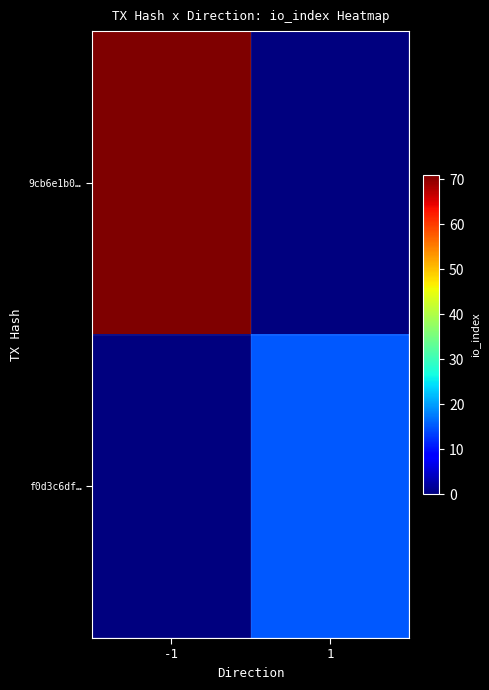

At how many categories does at least one series exceed 67?

1